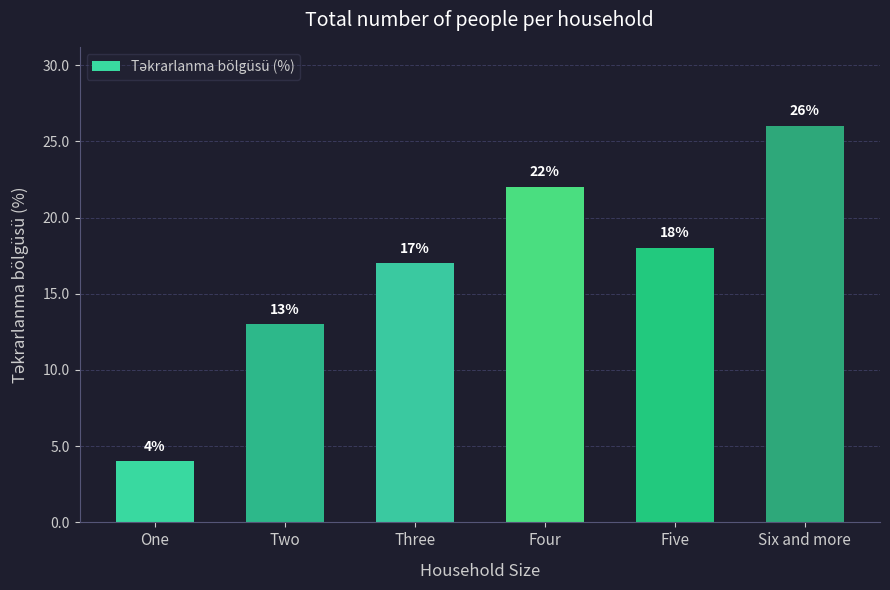

What is the smallest value displayed?

4